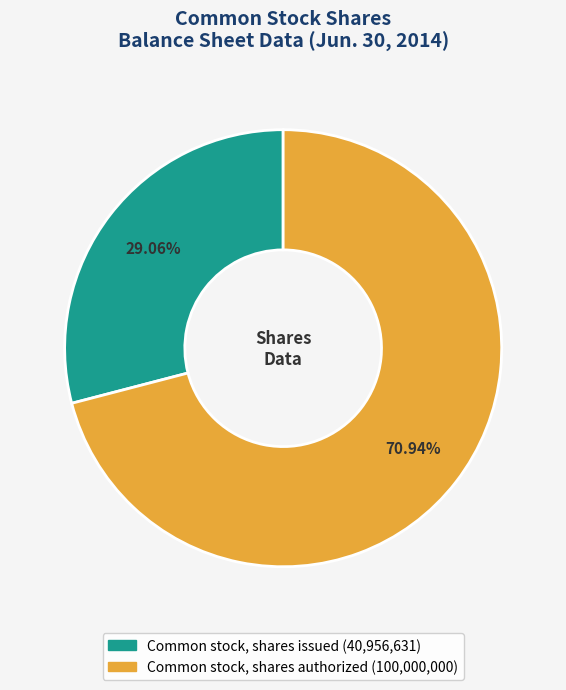

Which slice represents more than half of the pie?

Common stock, shares authorized